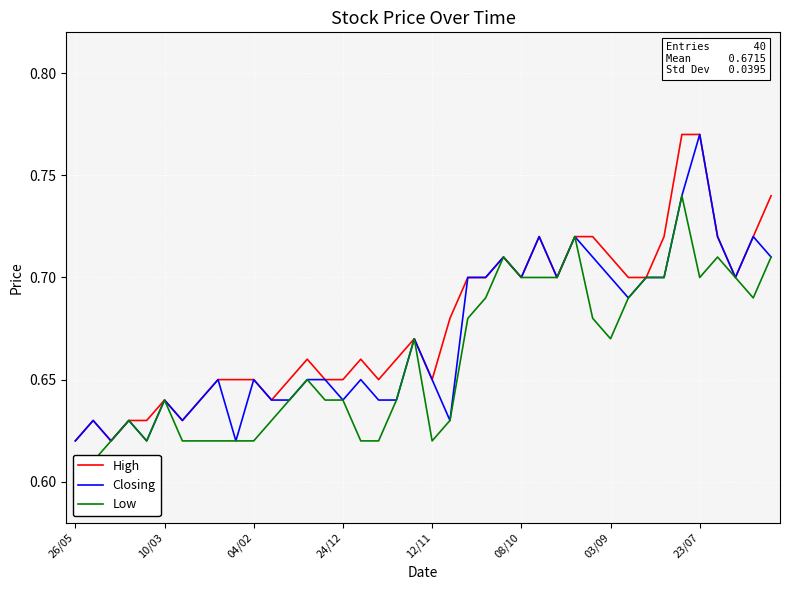

In High, how many points are higher than both neighbors (excluding endpoints)?

7